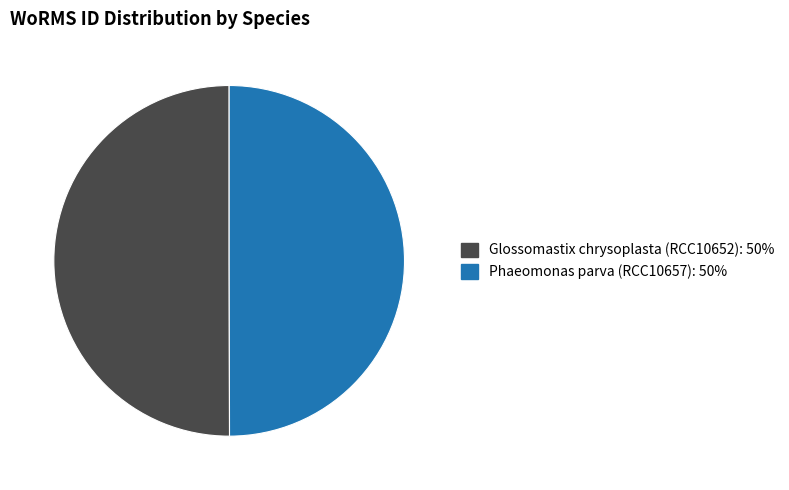

The Glossomastix chrysoplasta (RCC10652) slice represents 59% of the pie. True or false?

False